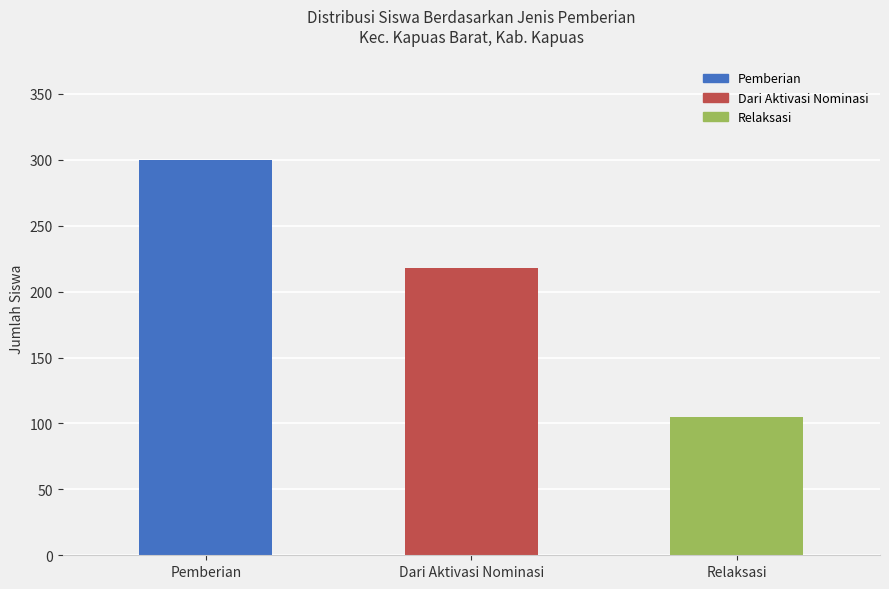

Read the value at Dari Aktivasi Nominasi, to the nearest 5.

220